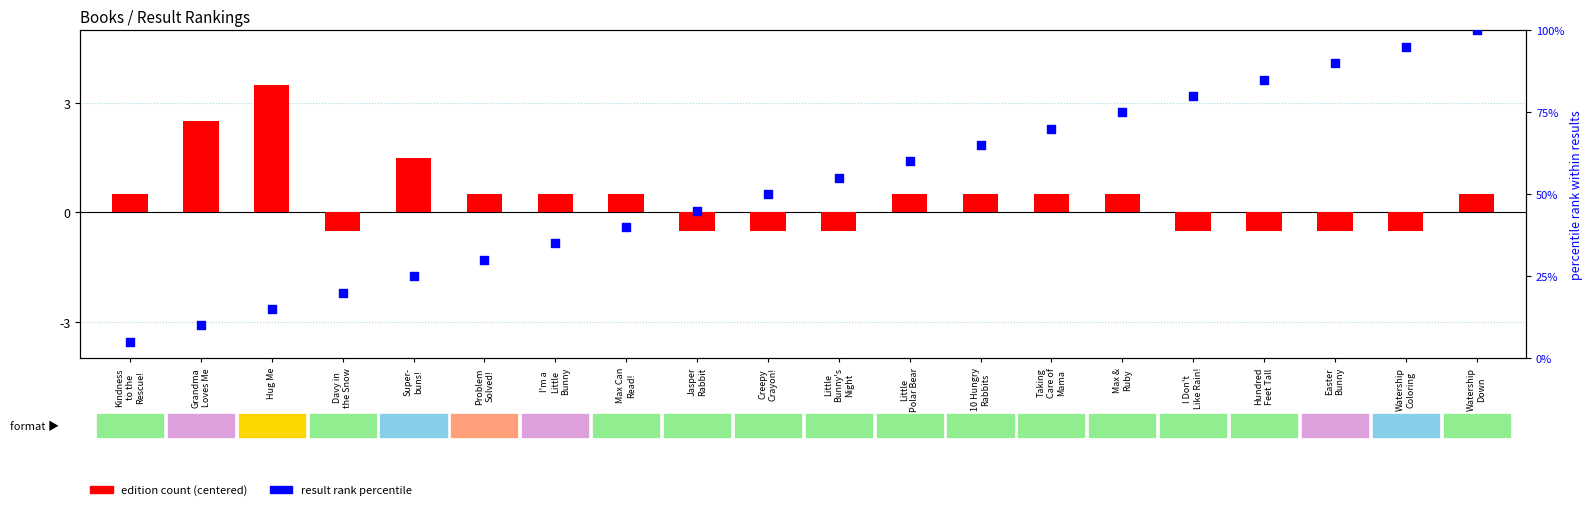

What are all the series names shown in the legend?

edition count (centered), result rank percentile